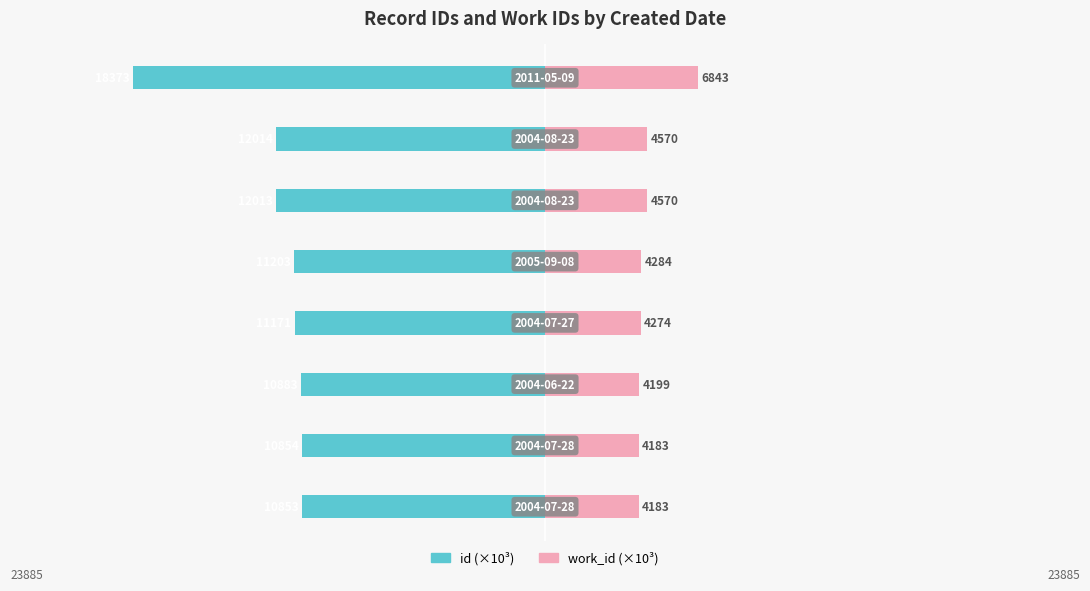

What is the minimum value for work_id?

4.2